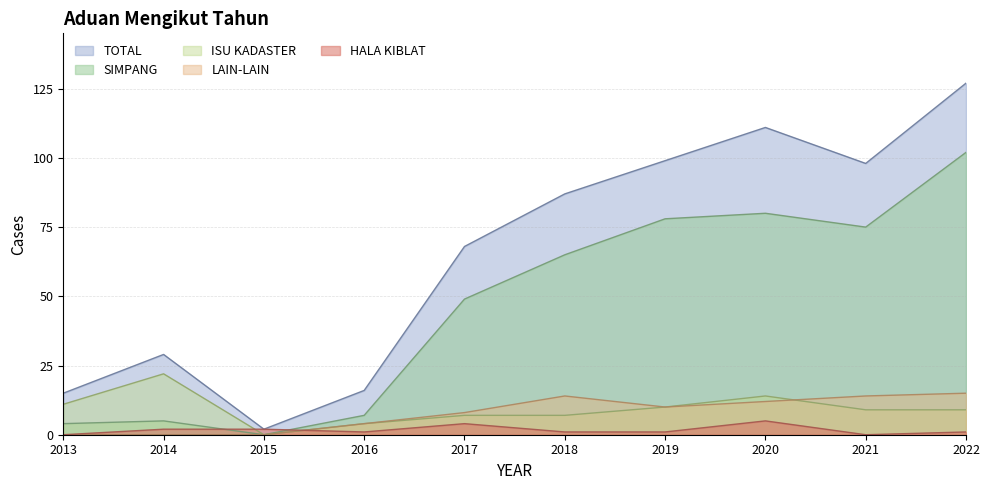

Which category has the lowest value across all series?

2015